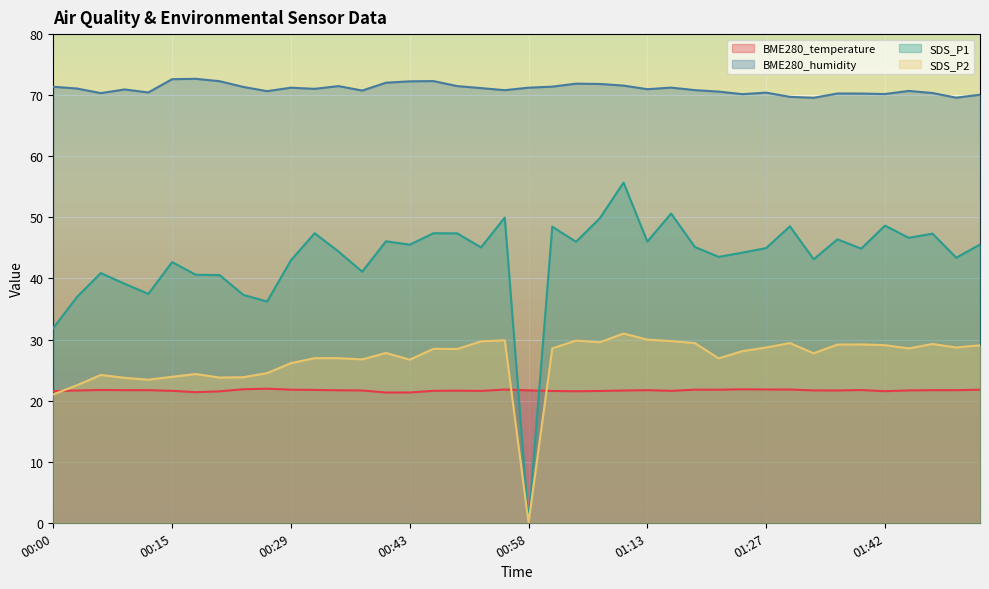

List the series in order of their peak value, lowest first.

BME280_temperature, SDS_P2, SDS_P1, BME280_humidity